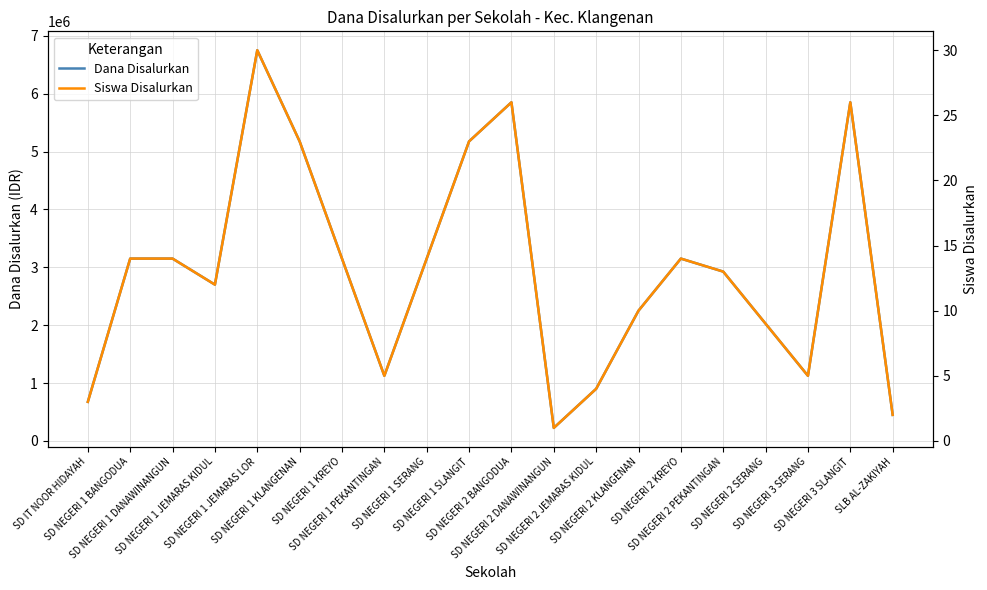

Rank the series by their average value, from highest to lowest.

Dana Disalurkan, Siswa Disalurkan